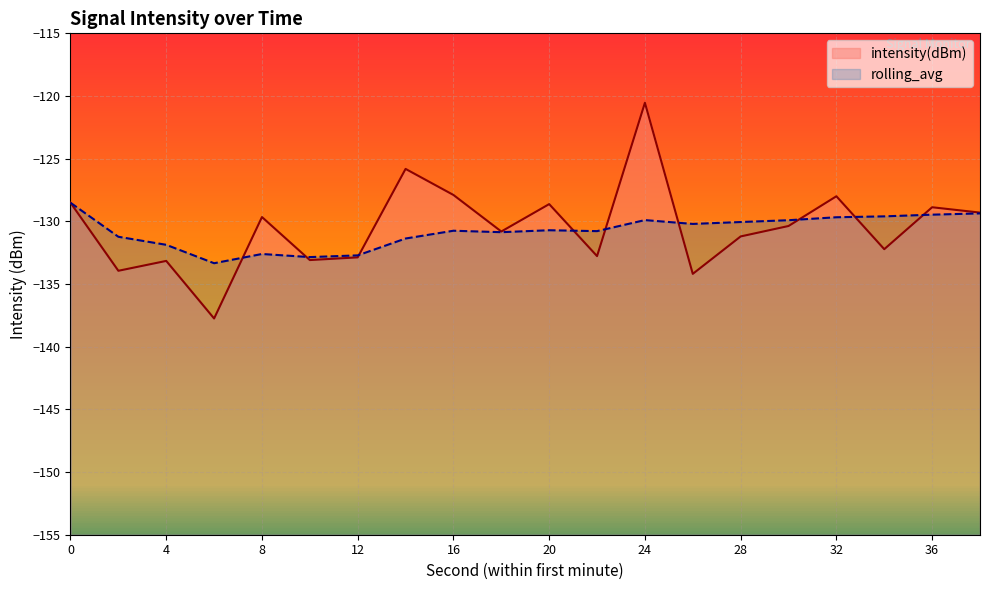

What is the maximum value shown in the chart?

-120.5